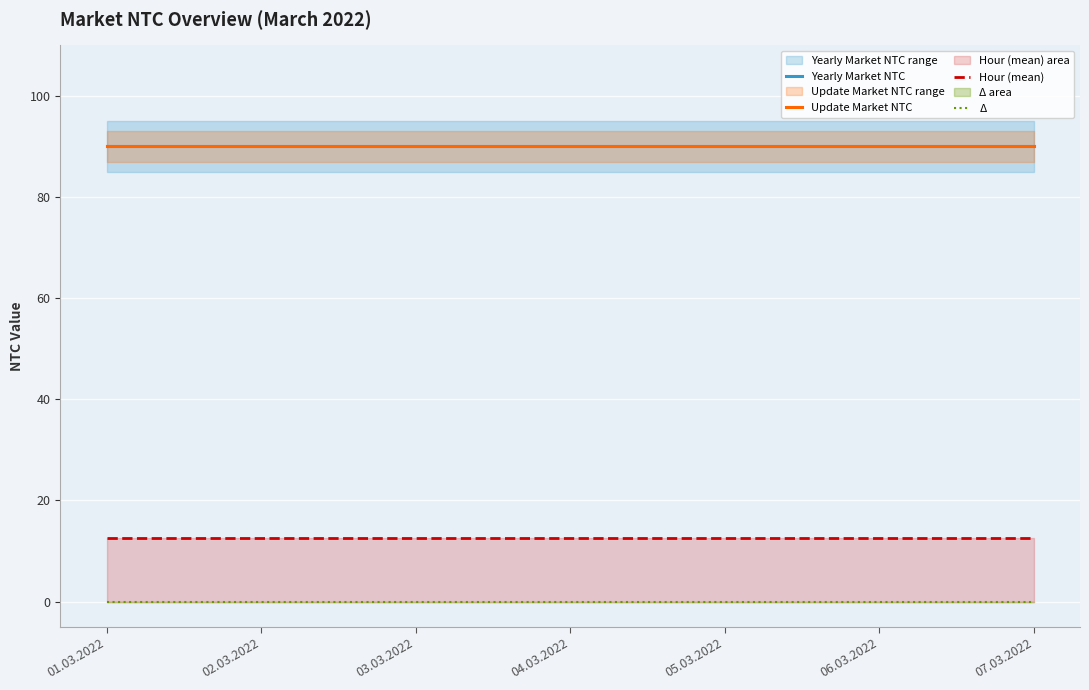

Reading left to right, extract all data points from this chart.

Yearly Market NTC: 01.03.2022=90.0	02.03.2022=90.0	03.03.2022=90.0	04.03.2022=90.0	05.03.2022=90.0	06.03.2022=90.0	07.03.2022=90.0
Update Market NTC: 01.03.2022=90.0	02.03.2022=90.0	03.03.2022=90.0	04.03.2022=90.0	05.03.2022=90.0	06.03.2022=90.0	07.03.2022=90.0
Hour (mean): 01.03.2022=12.5	02.03.2022=12.5	03.03.2022=12.5	04.03.2022=12.5	05.03.2022=12.5	06.03.2022=12.5	07.03.2022=12.5
Δ: 01.03.2022=0.0	02.03.2022=0.0	03.03.2022=0.0	04.03.2022=0.0	05.03.2022=0.0	06.03.2022=0.0	07.03.2022=0.0